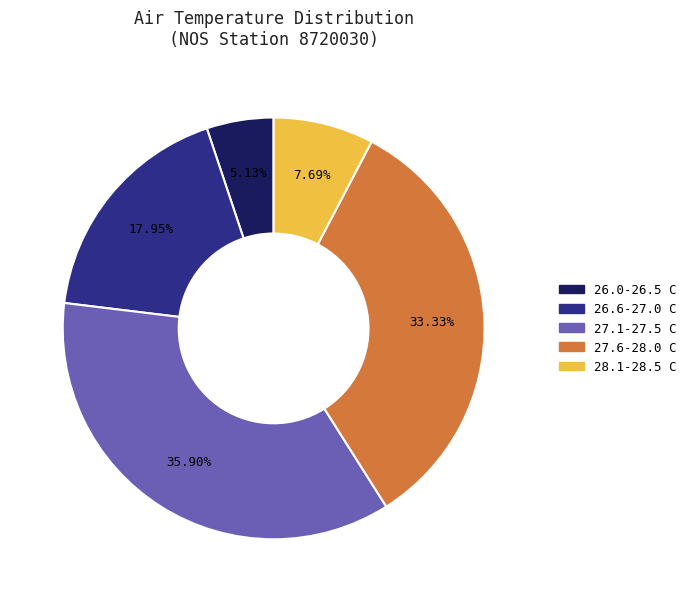

Rank the categories by value from highest to lowest.

27.1-27.5 C, 27.6-28.0 C, 26.6-27.0 C, 28.1-28.5 C, 26.0-26.5 C